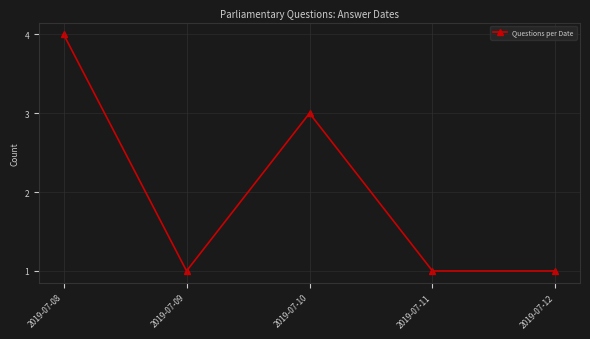

At which category does the data reach its first local peak?

2019-07-10